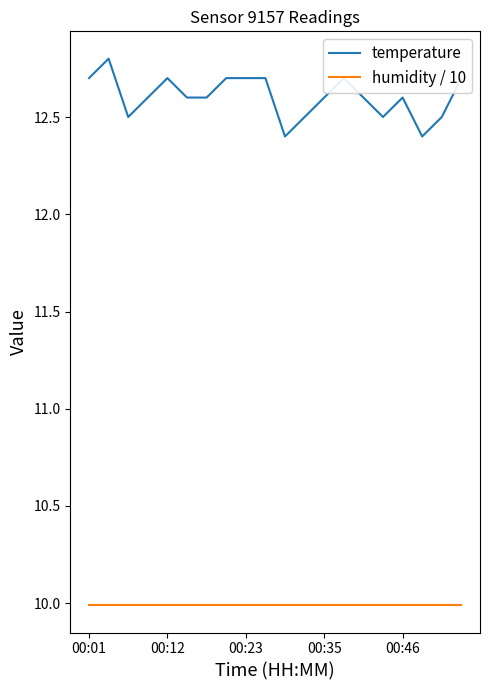

How many lines are shown in the chart?

2